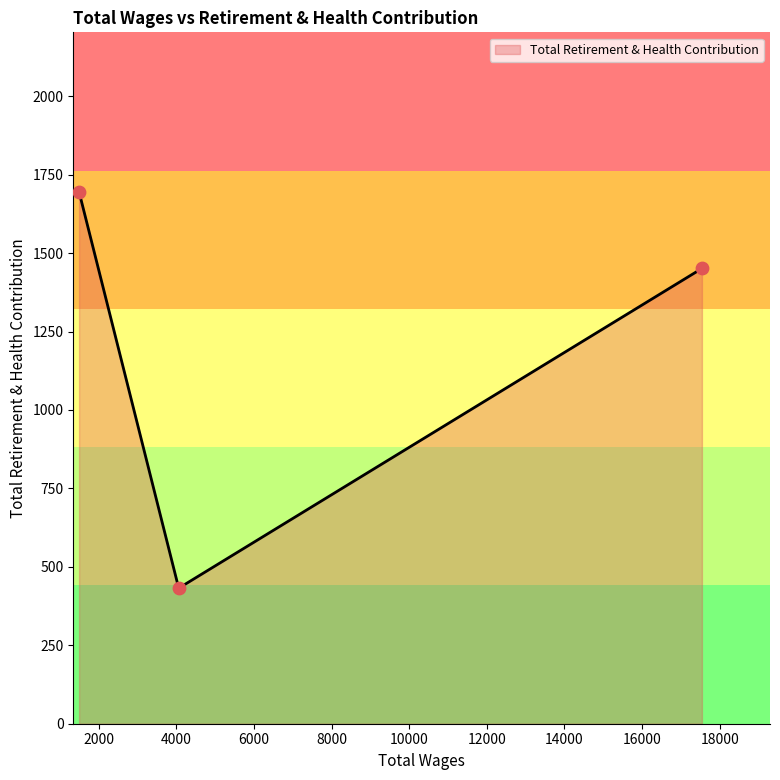

What is the difference between the maximum and minimum values?

1263